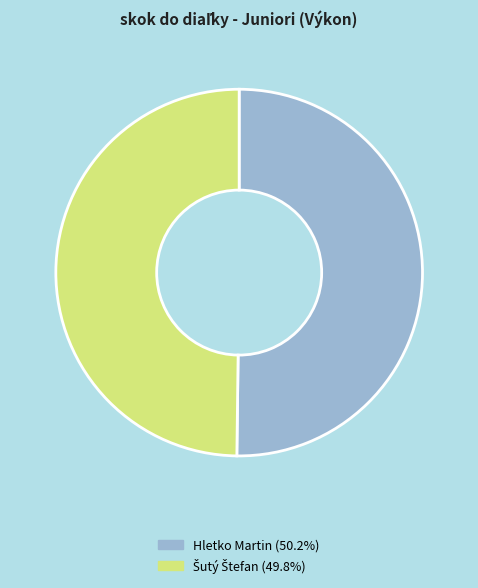

What portion of the pie excludes Hletko Martin?

49.8%